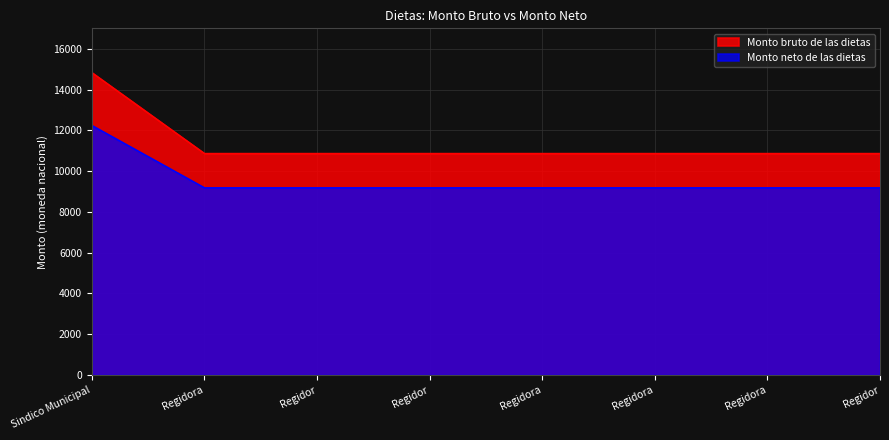

Rank the series by their average value, from highest to lowest.

Monto bruto de las dietas, Monto neto de las dietas